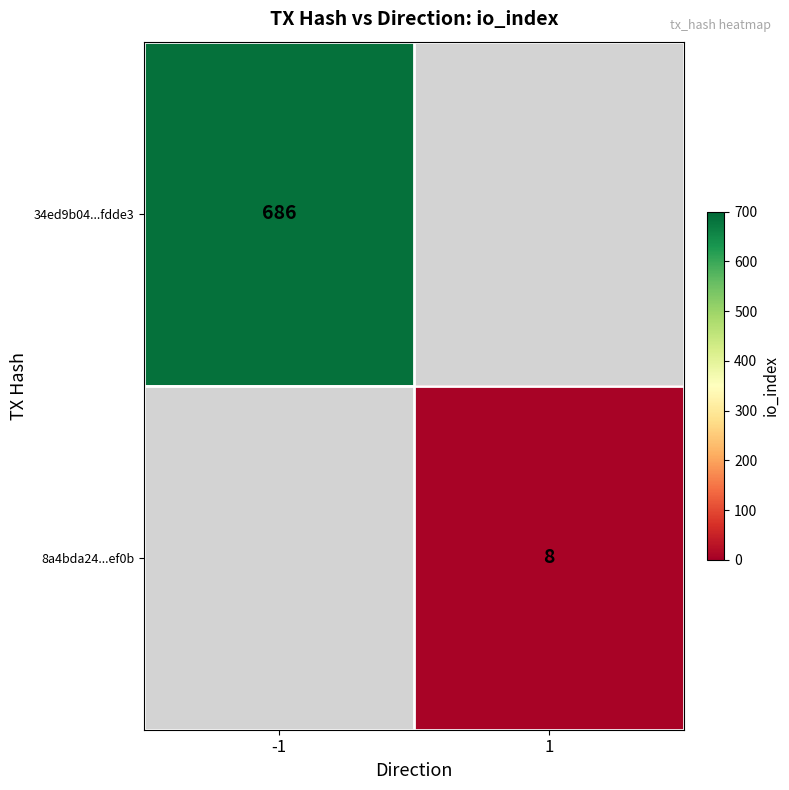

Is it true that 8a4bda24...ef0b equals 11 at 1?

False